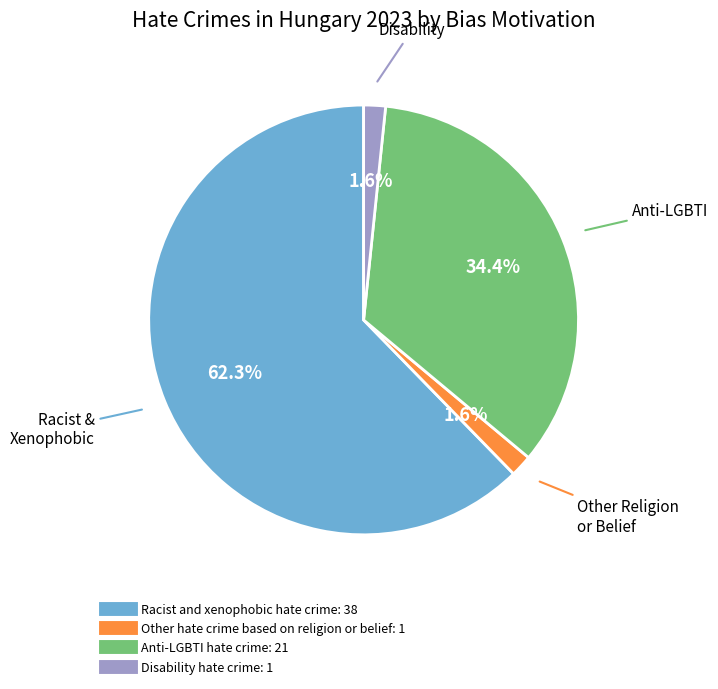

Which slice represents more than half of the pie?

Racist and xenophobic hate crime